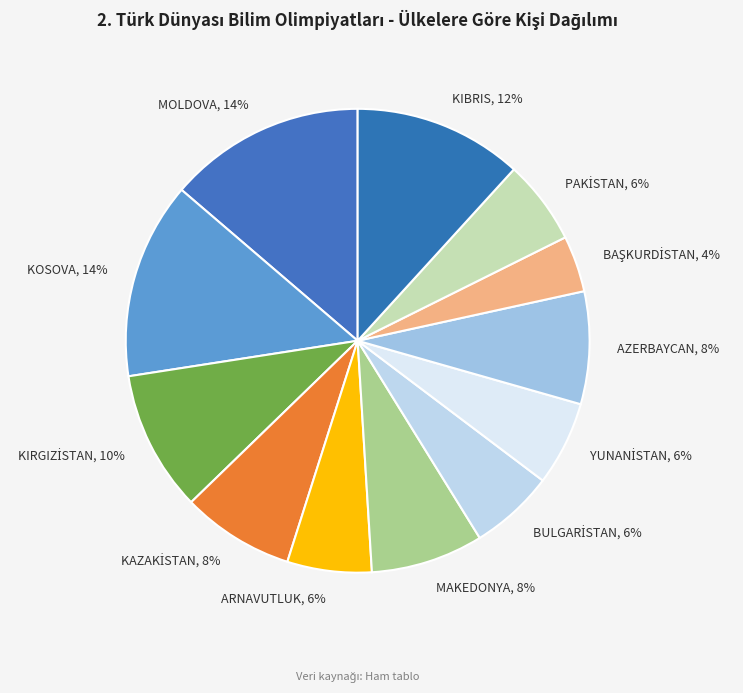

How many slices are in this pie chart?

12